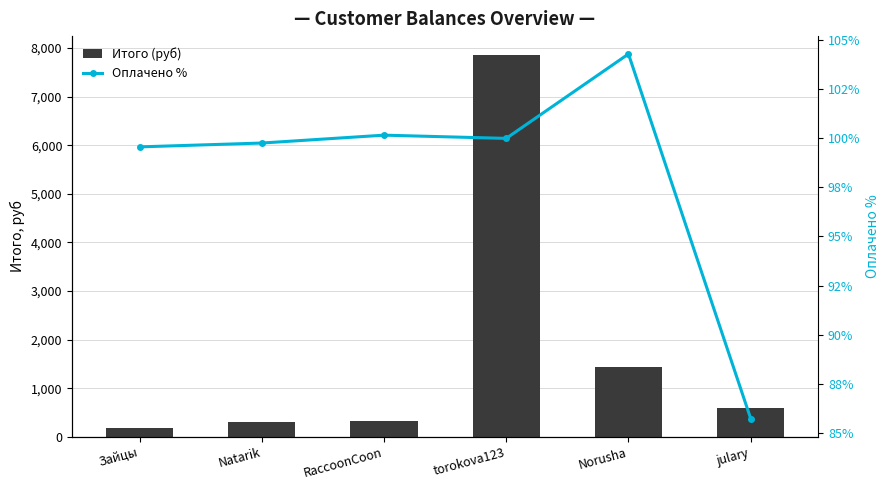

Reading right to left, what are all the values shown in this chart?

Итого (руб): 595.0	1438.2	7859.3	317.5	302.7	187.8
Оплачено %: 85.7	104.3	100.0	100.2	99.8	99.6